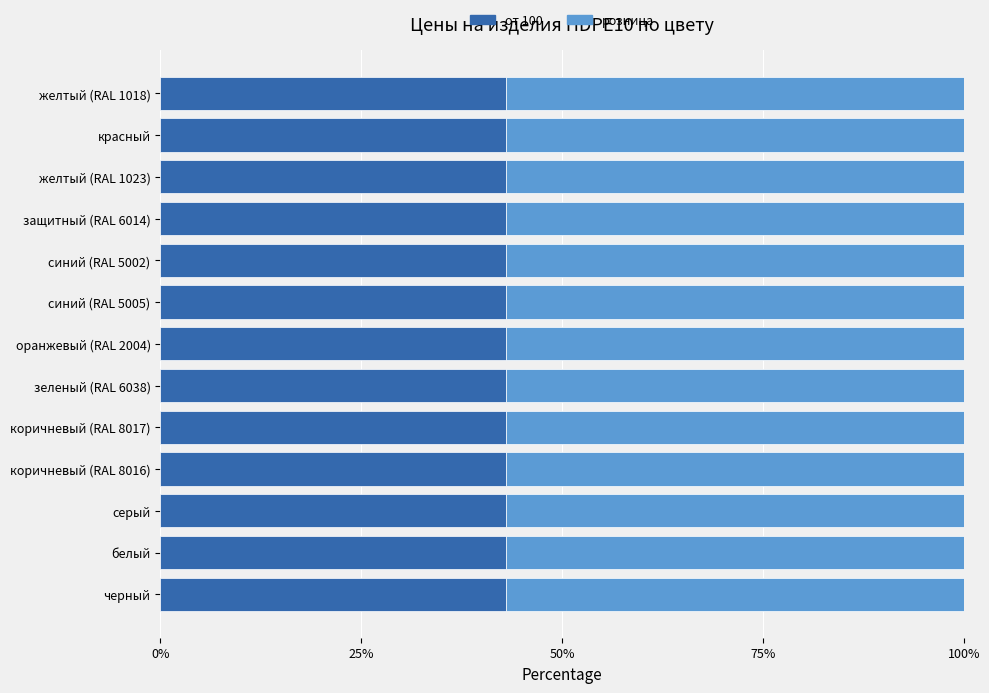

What is the total value across all series at красный?

100.0